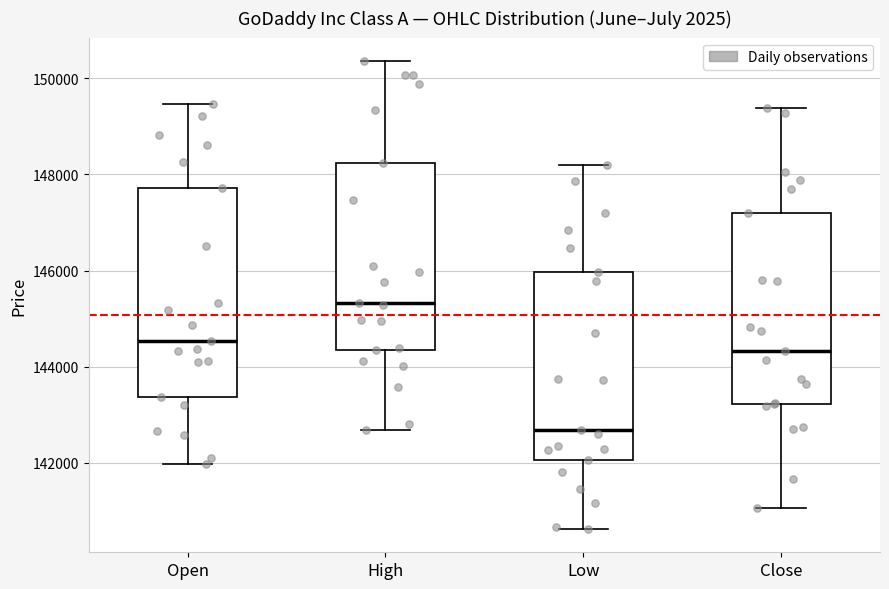

Which box has the highest median line?

High